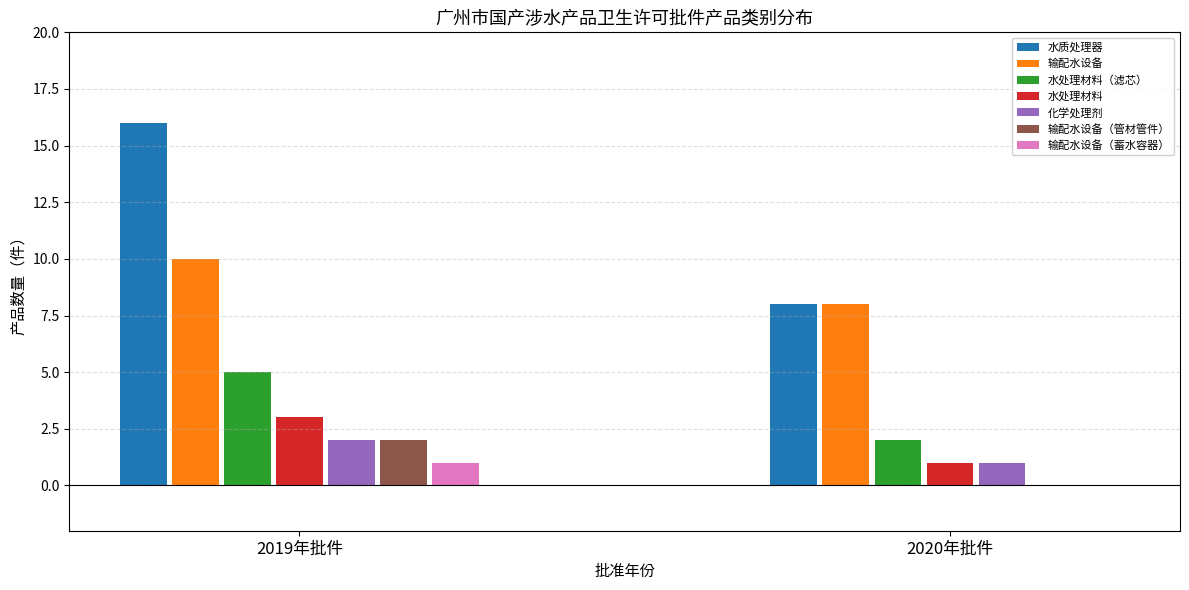

Is it true that 水处理材料 equals 1 at 2020年批件?

True